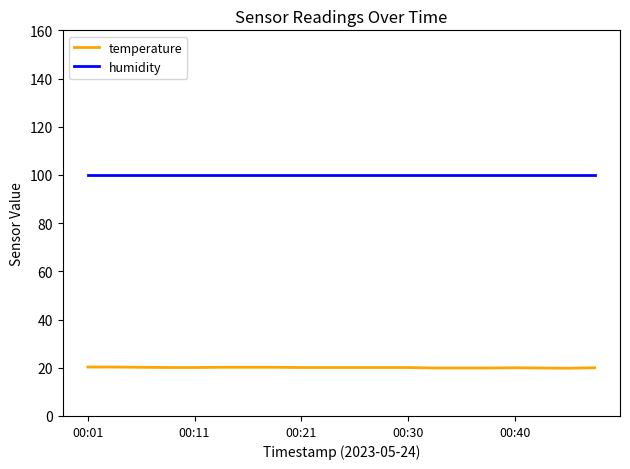

True or false: temperature and humidity intersect in this chart.

False